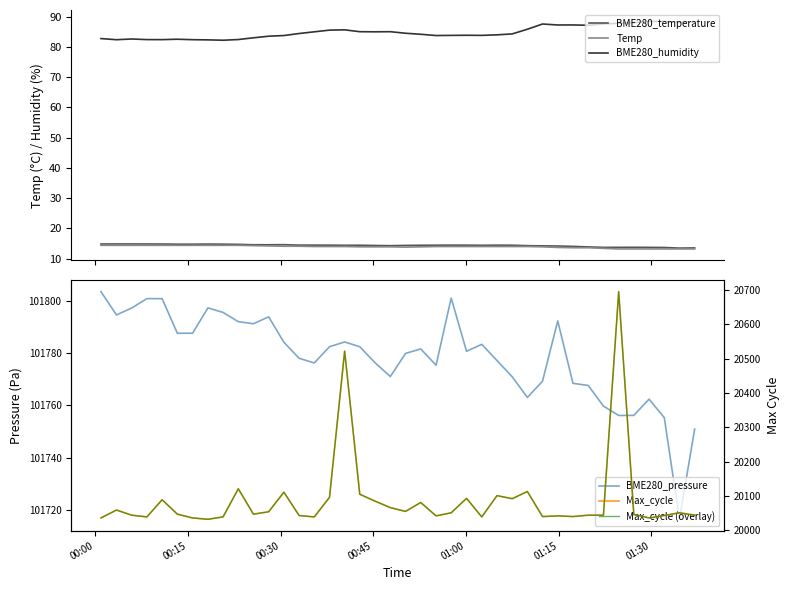

What is the minimum value shown in the chart?

13.2